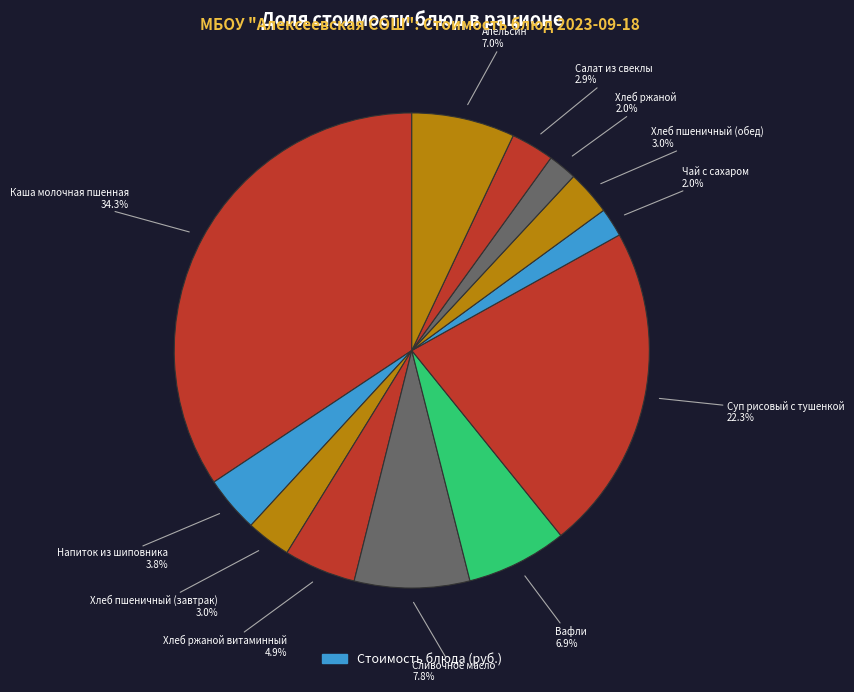

How many segments does this pie chart have?

12